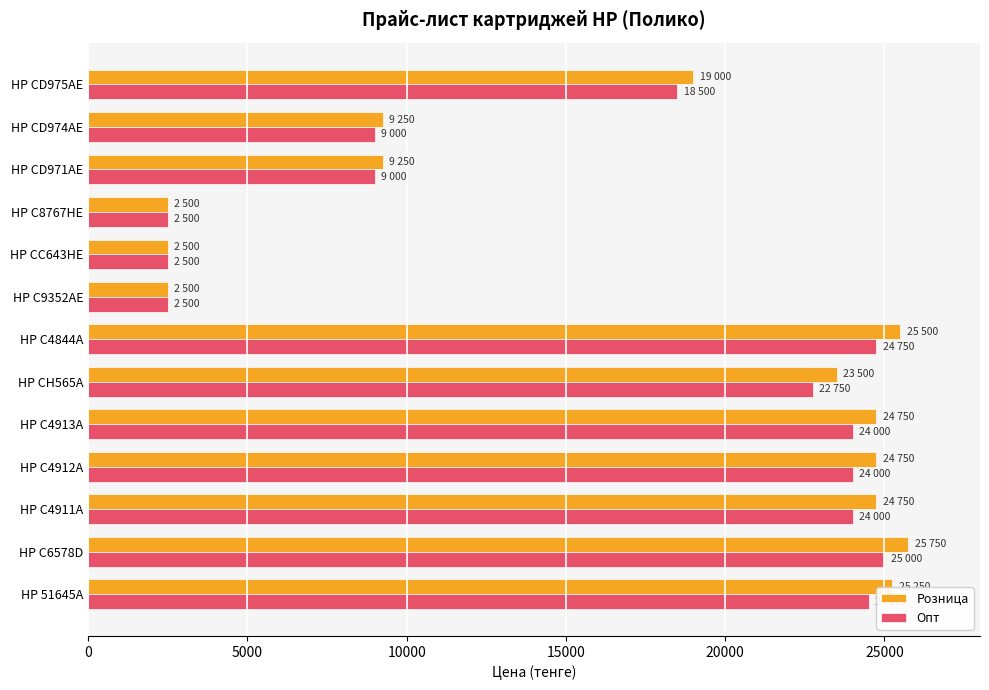

What is the total value across all series at HP CC643HE?

5000